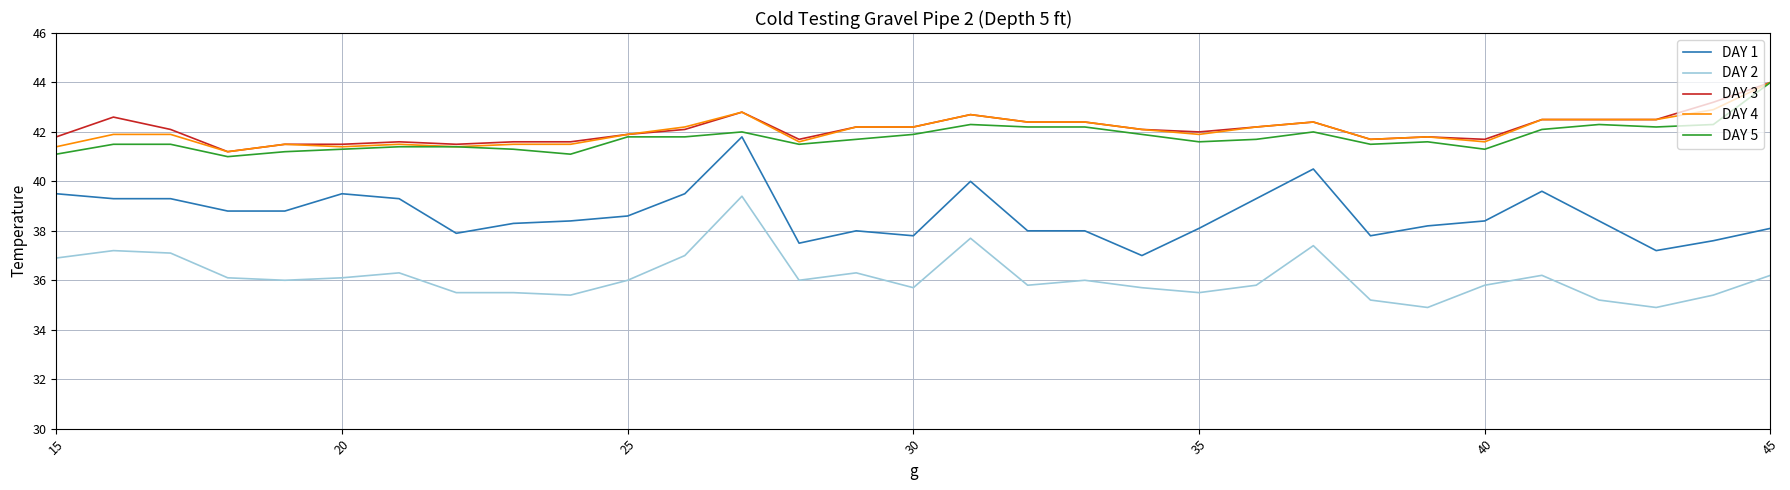

Which series has the largest range (max minus min)?

DAY 1